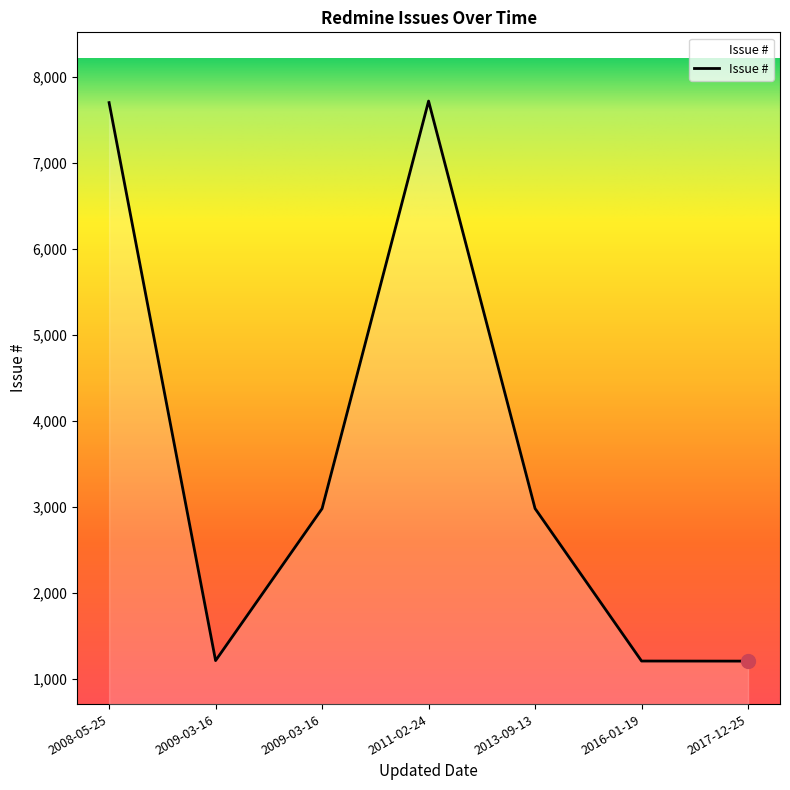

What is the label of the 1st point from the left?

2008-05-25